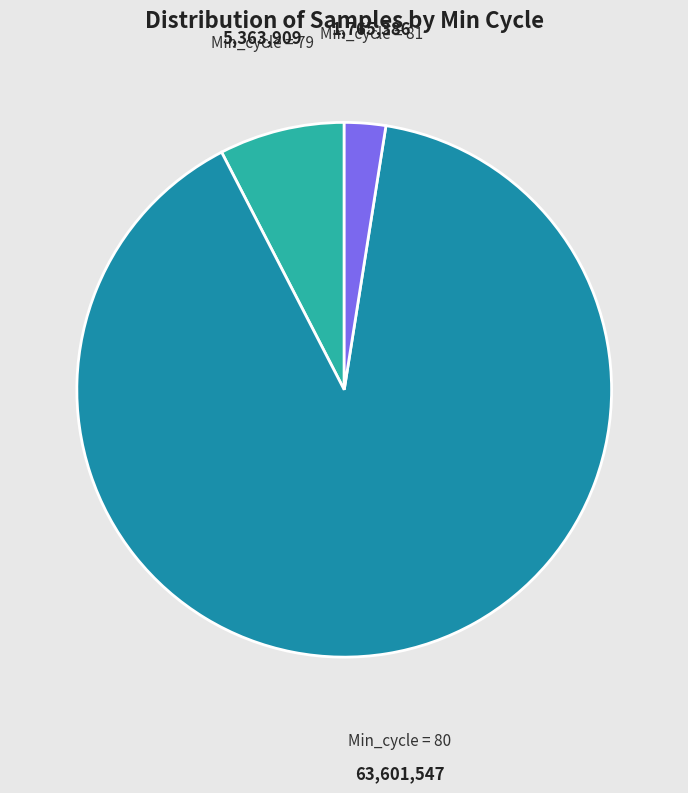

Combined, do Min_cycle = 80 and Min_cycle = 79 account for over 50%?

Yes